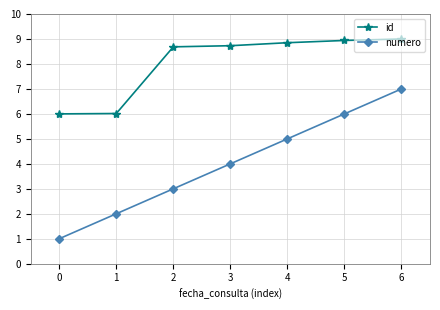

Which series has the largest range (max minus min)?

numero